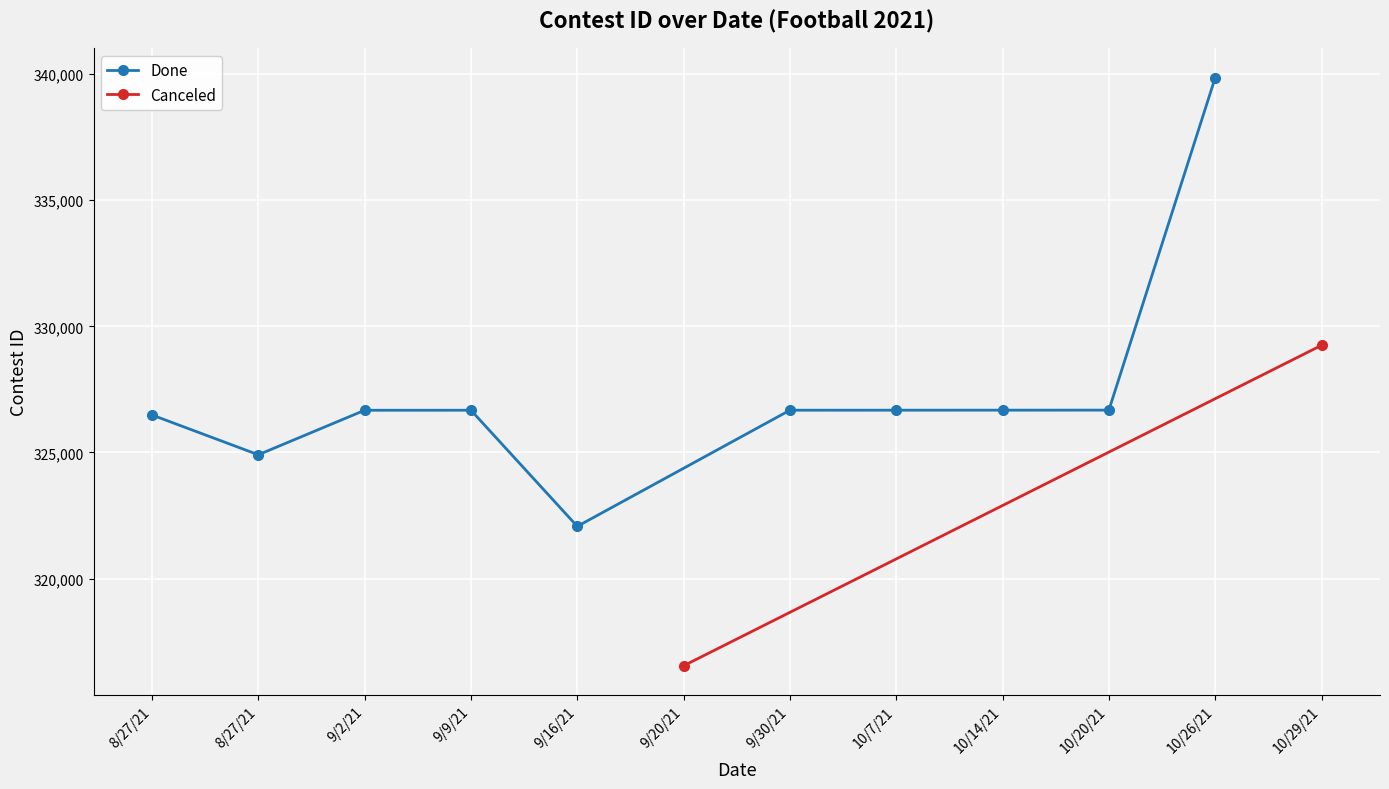

The value at 9/9/21 is 326673. True or false?

True